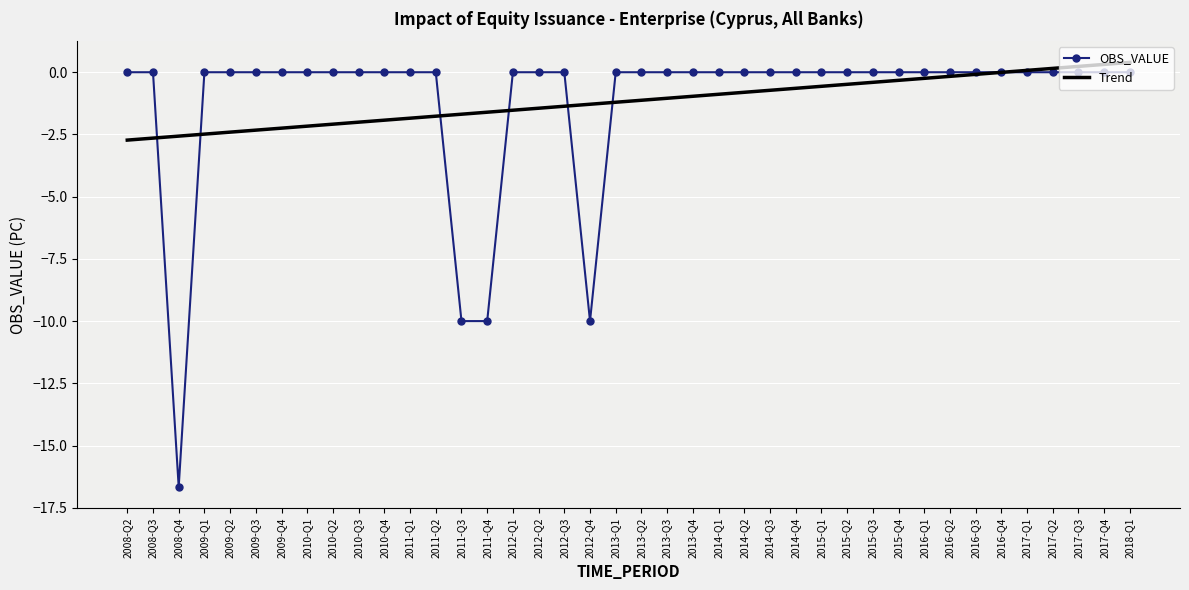

Is the value of OBS_VALUE at 2009-Q3 greater than the value of Trend at 2012-Q2?

Yes